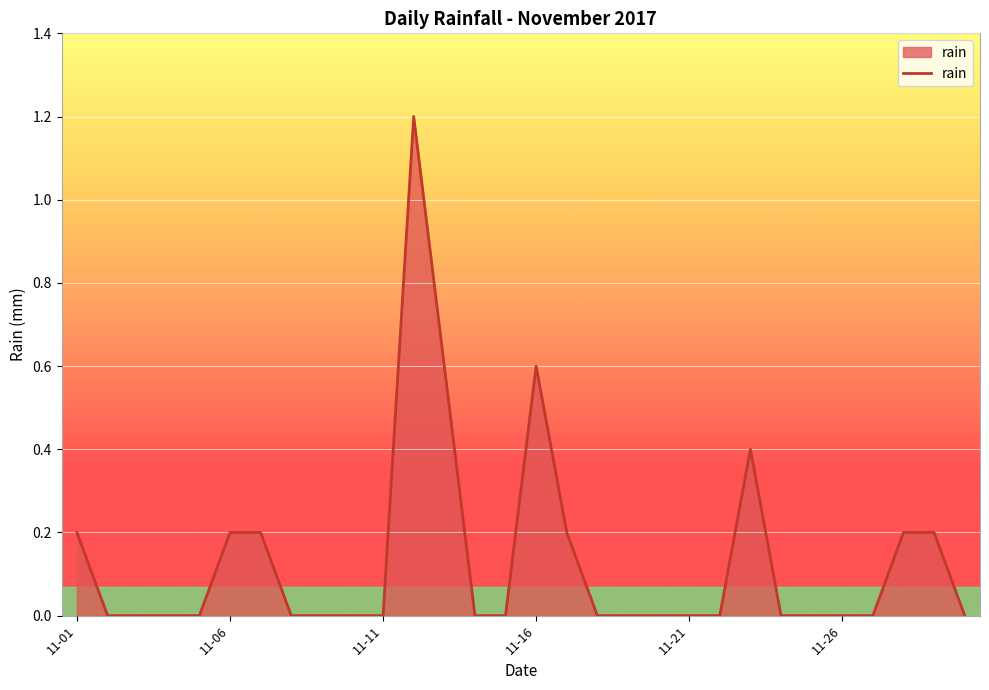

What is the difference between the maximum and minimum values?

1.2